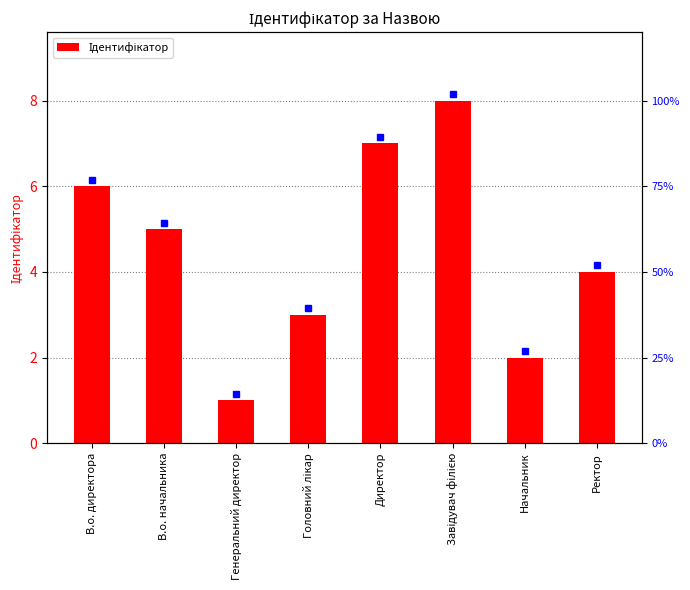

The chart shows a value of 5 at Головний лікар. True or false?

False